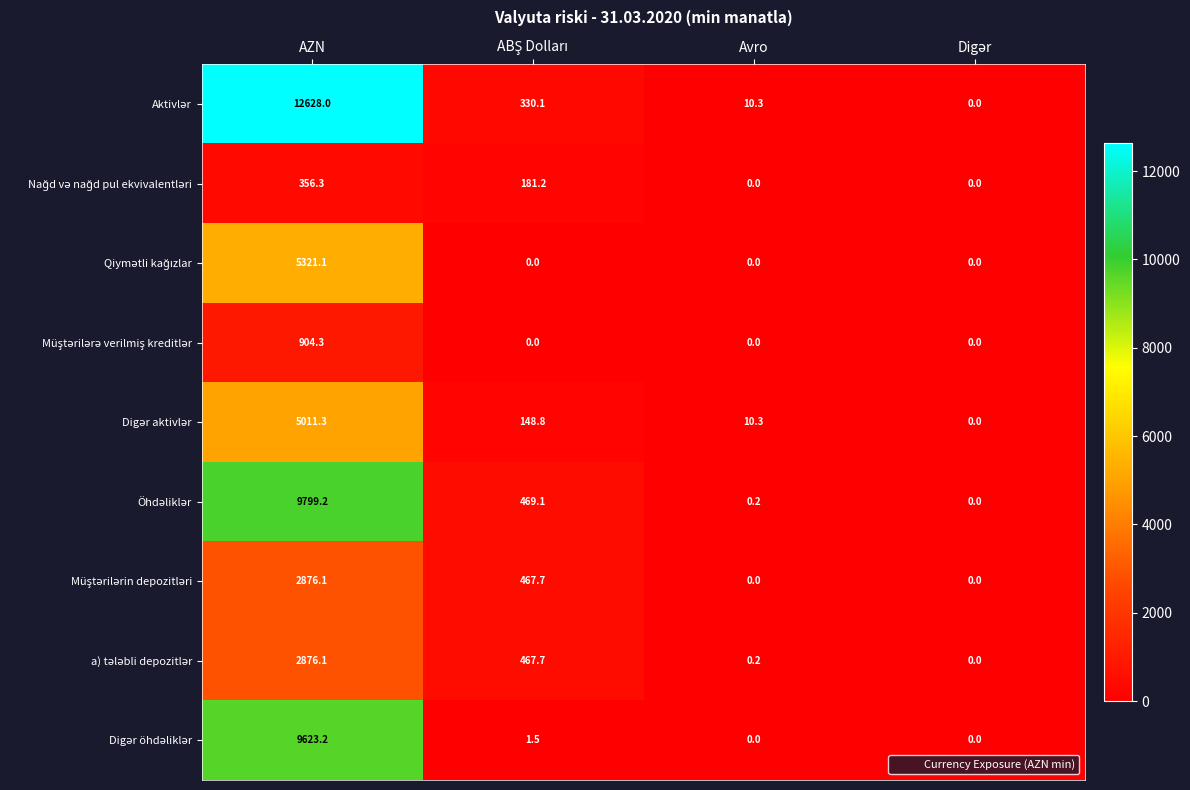

At which category does the chart reach its peak across all series?

AZN